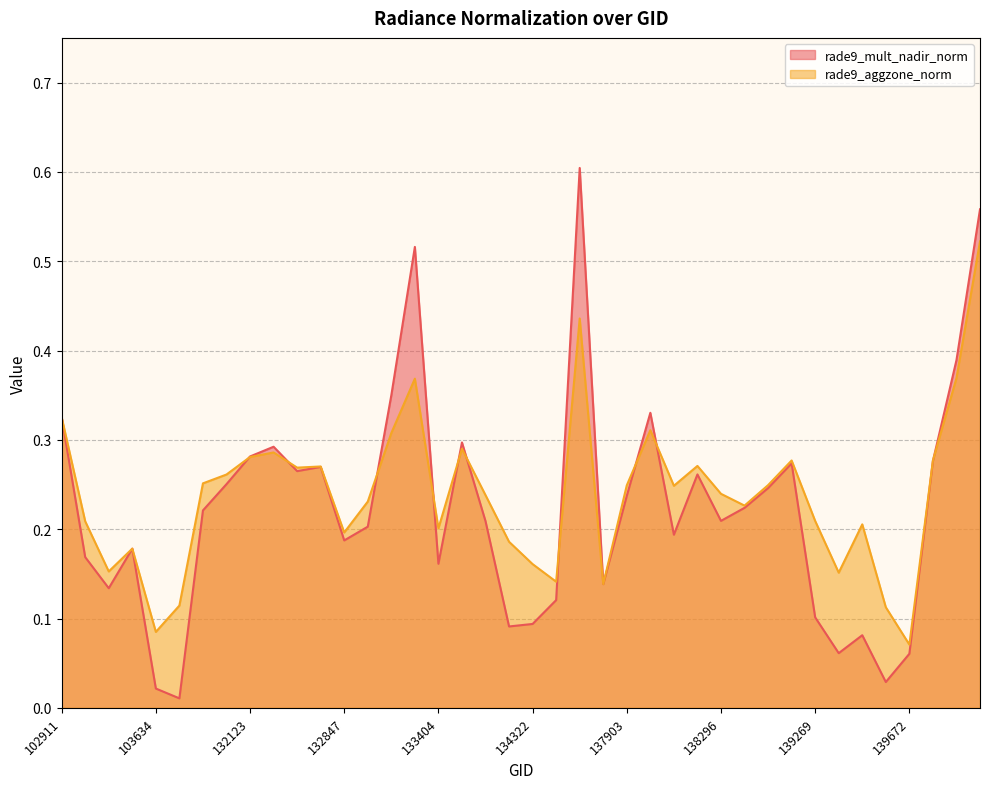

At which category is the sum across all series the highest?

143752